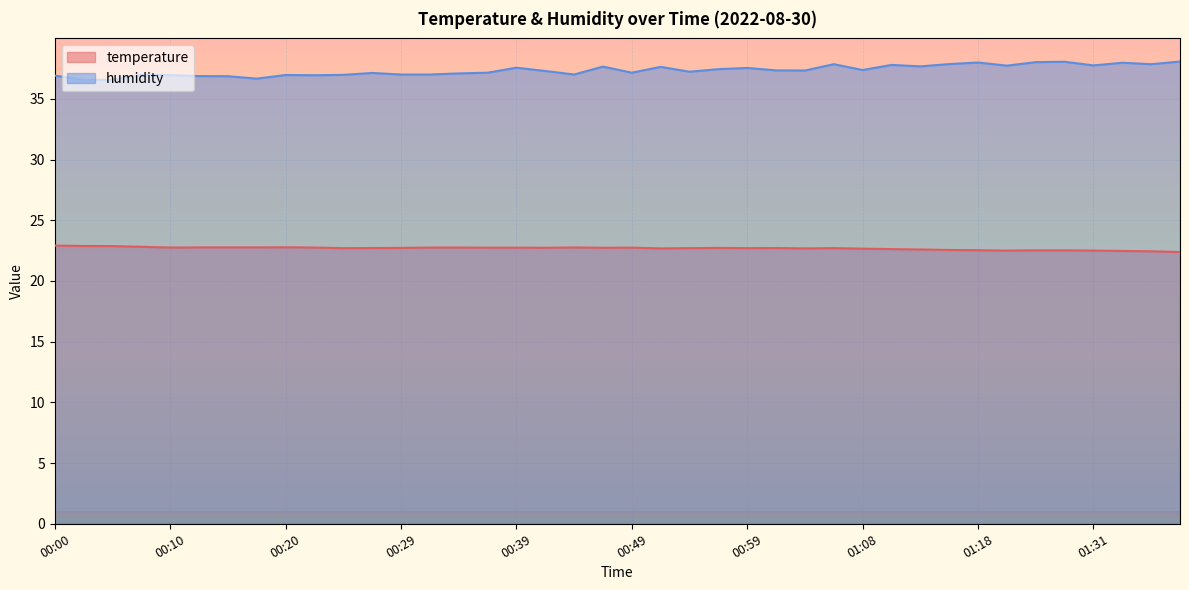

Rank the series by their average value, from highest to lowest.

humidity, temperature